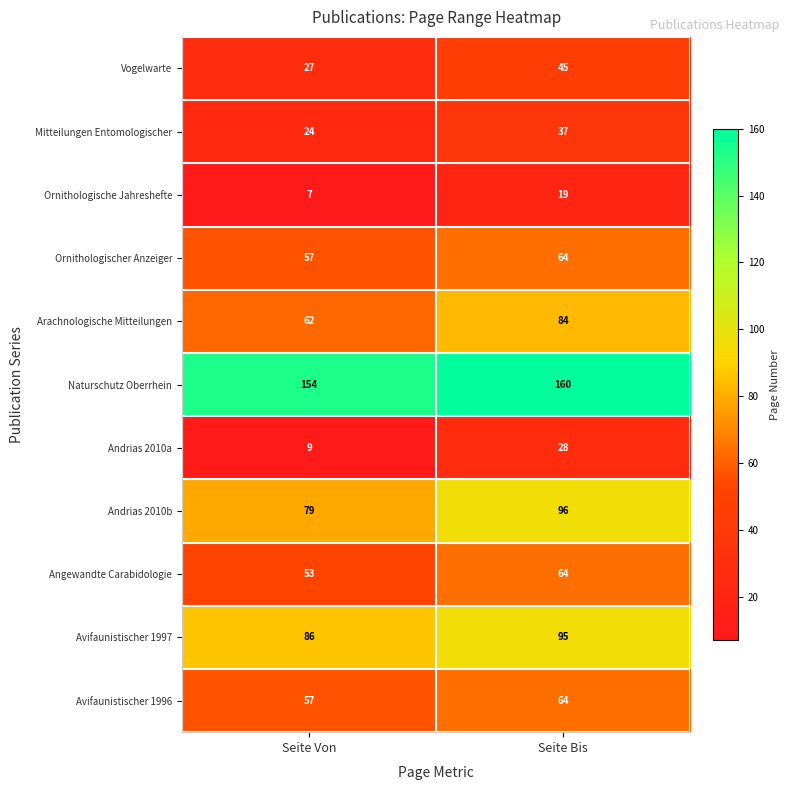

What is the difference between the highest and lowest values at Seite Bis?

141